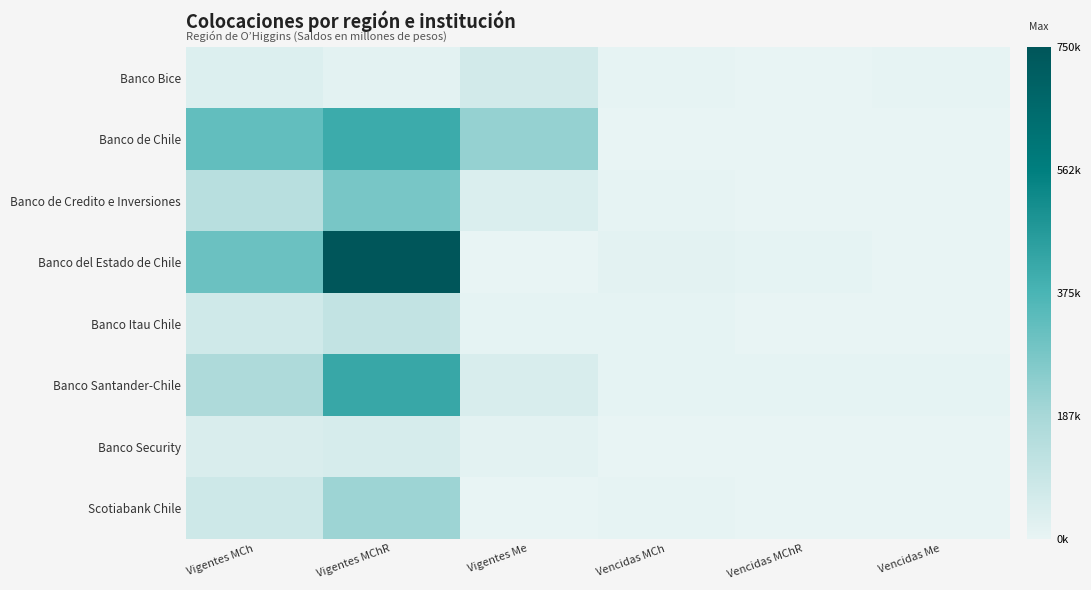

What is the total value across all series at Vencidas MCh?

50038.7